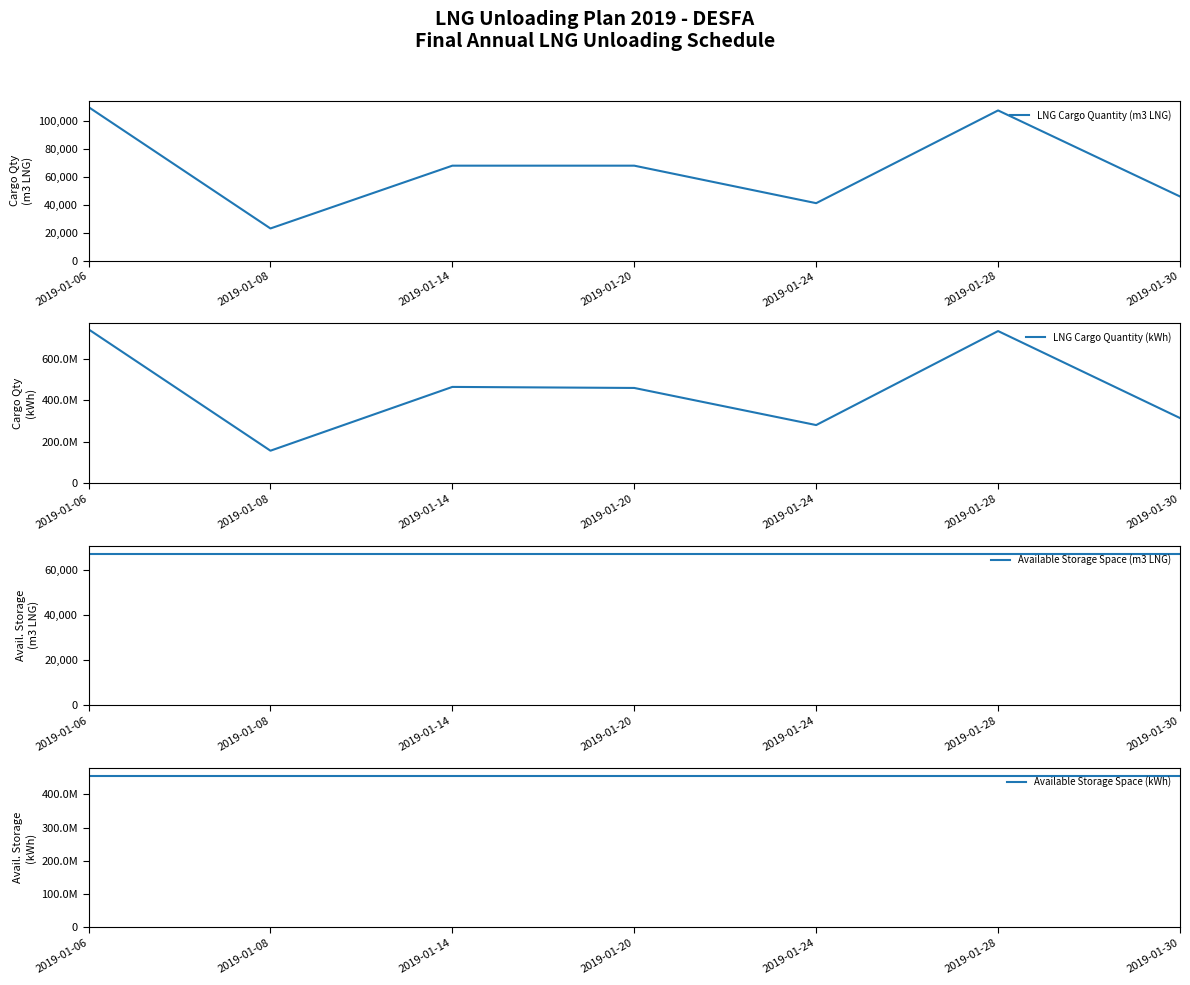

The LNG Cargo Quantity (m3 LNG) series shows 73074 at 2019-01-30. True or false?

False